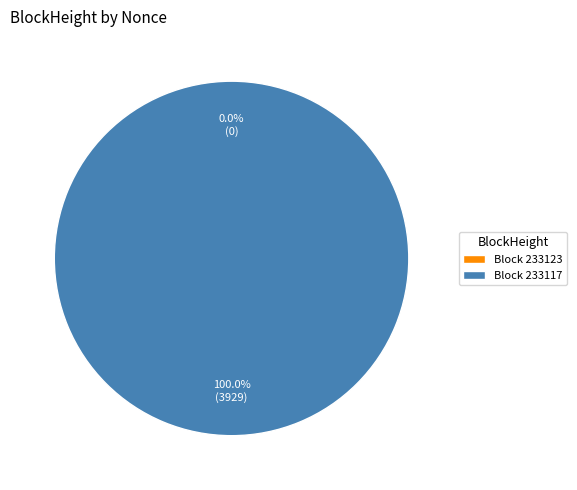

What percentage do 233123 and 233117 together represent?

100.0%